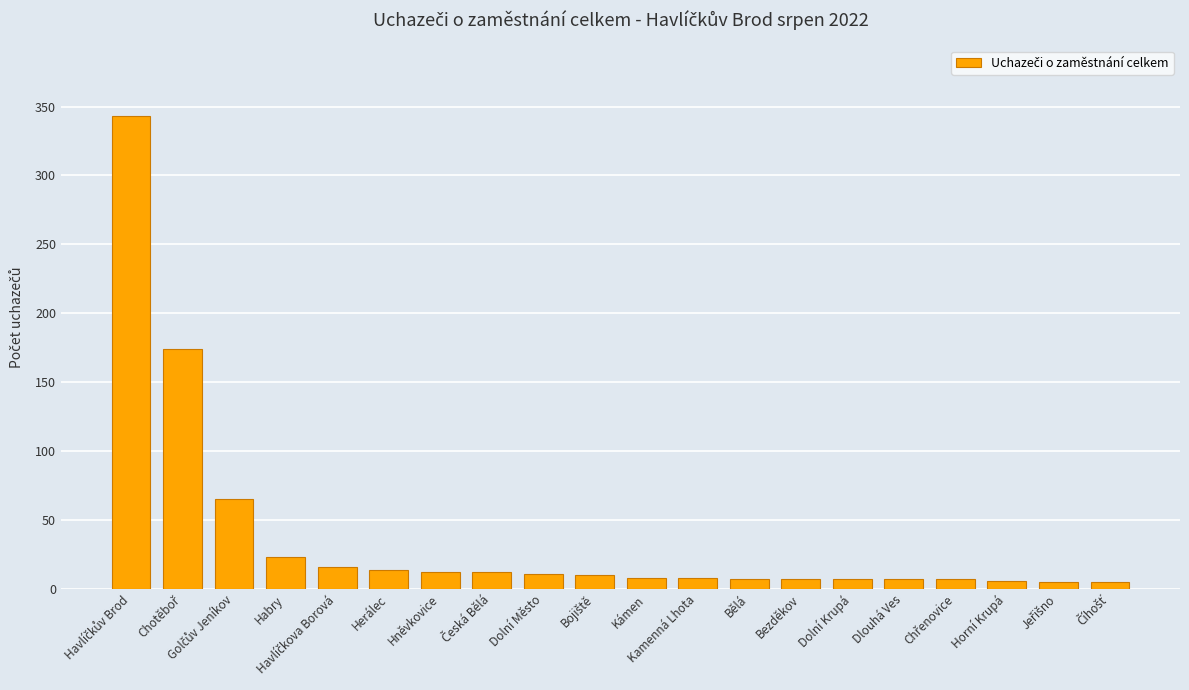

What is the label of the 10th bar from the right?

Kámen